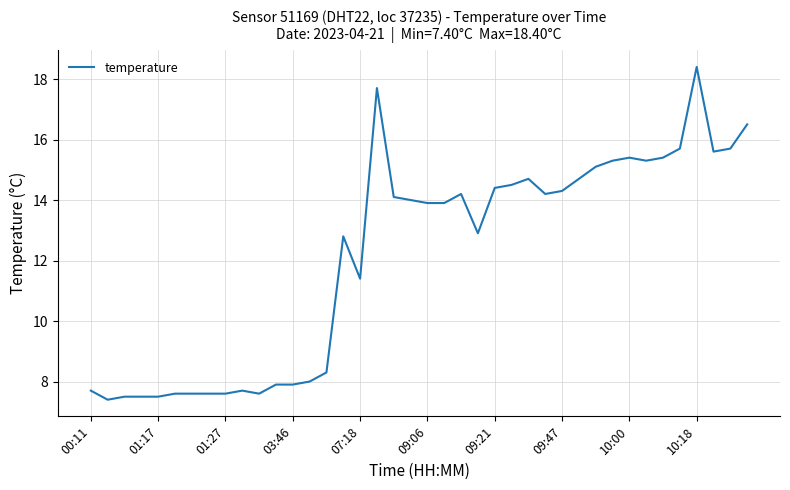

What is the greatest value displayed?

18.4